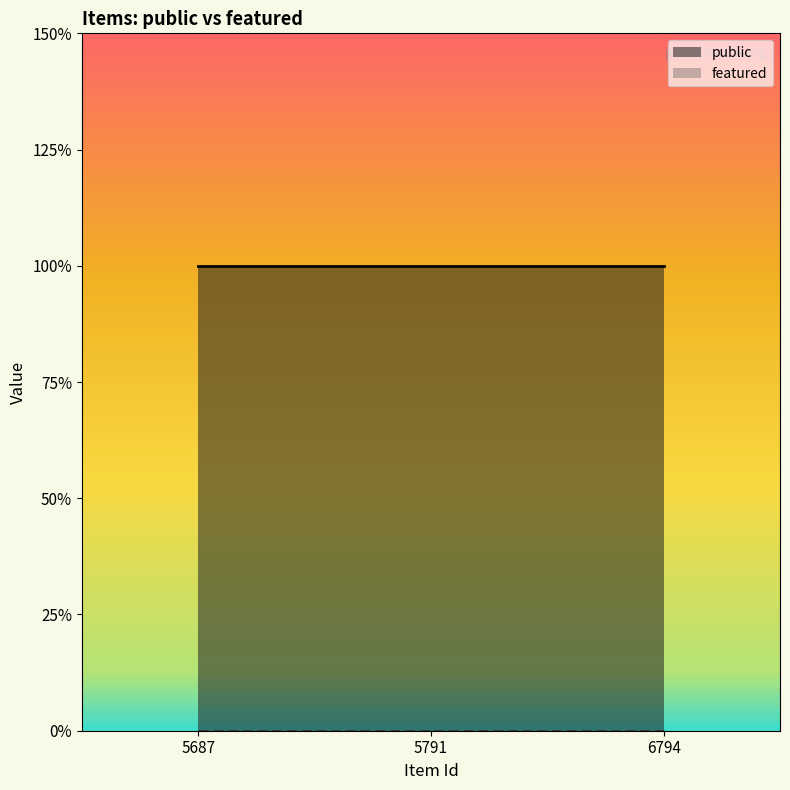

True or false: public has a value of 1 at 5687.

True